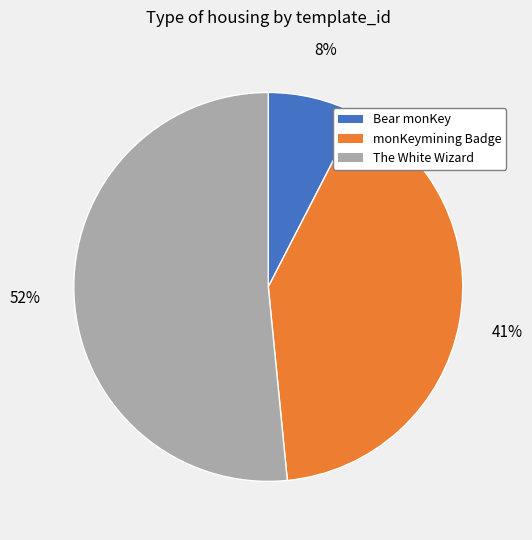

Which has a higher value, monKeymining Common Loyalty Badge (1099577550340) or Bear monKey (1099565282246)?

monKeymining Common Loyalty Badge (1099577550340)